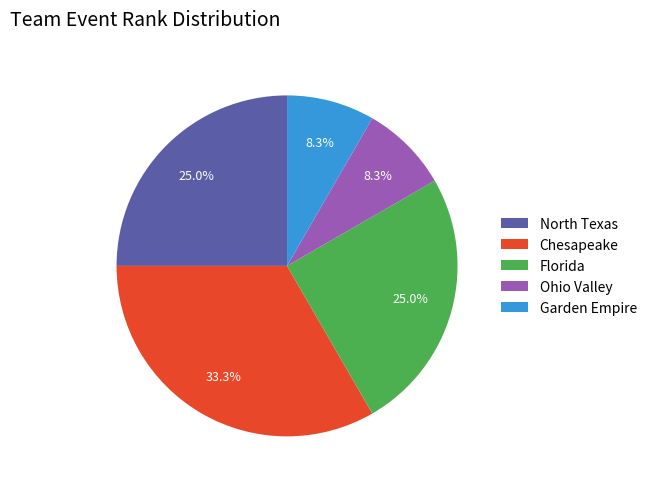

What is the largest slice in the pie chart?

Chesapeake